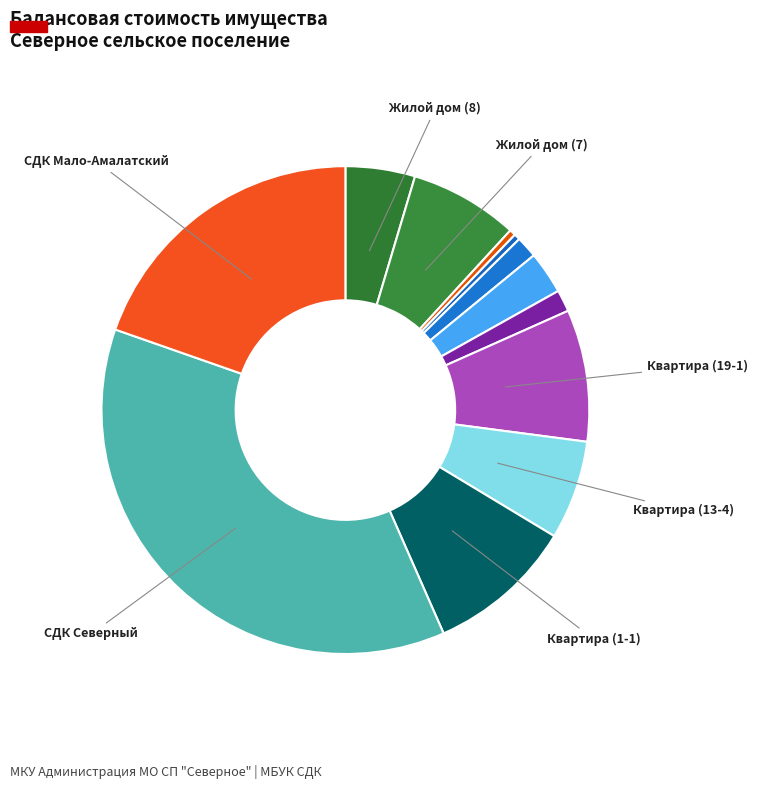

How many segments does this pie chart have?

12